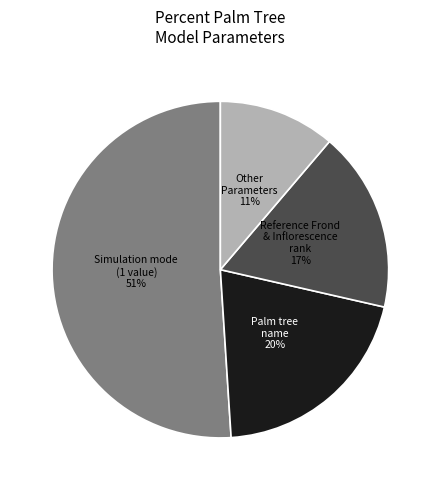

Does any single category account for the majority?

Yes